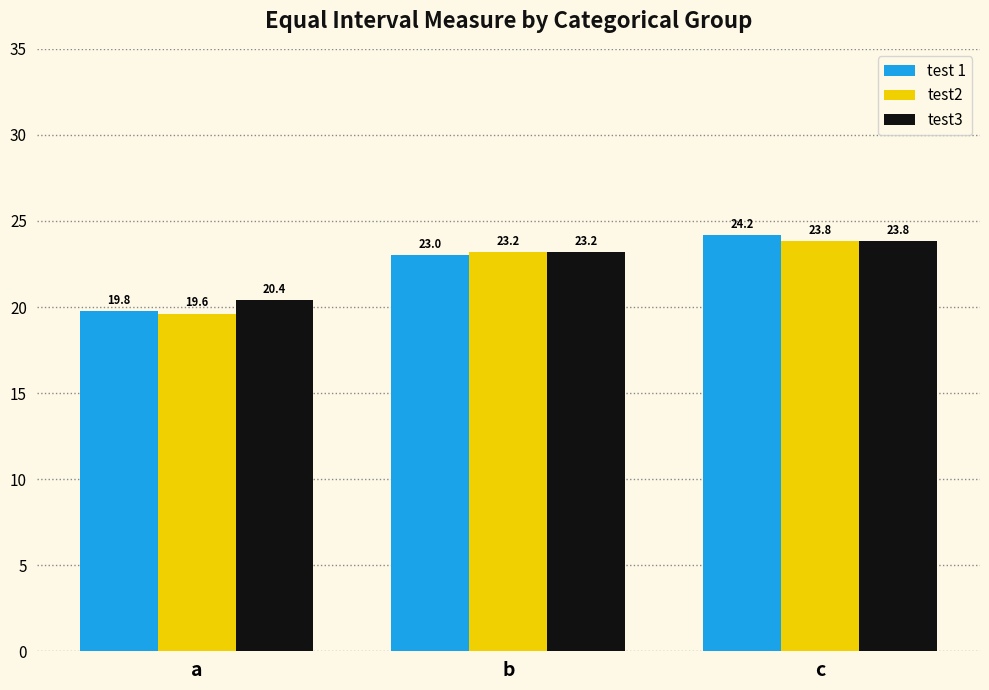

Reading right to left, extract all data points from this chart.

test 1: 24.2	23.0	19.8
test2: 23.8	23.2	19.6
test3: 23.8	23.2	20.4